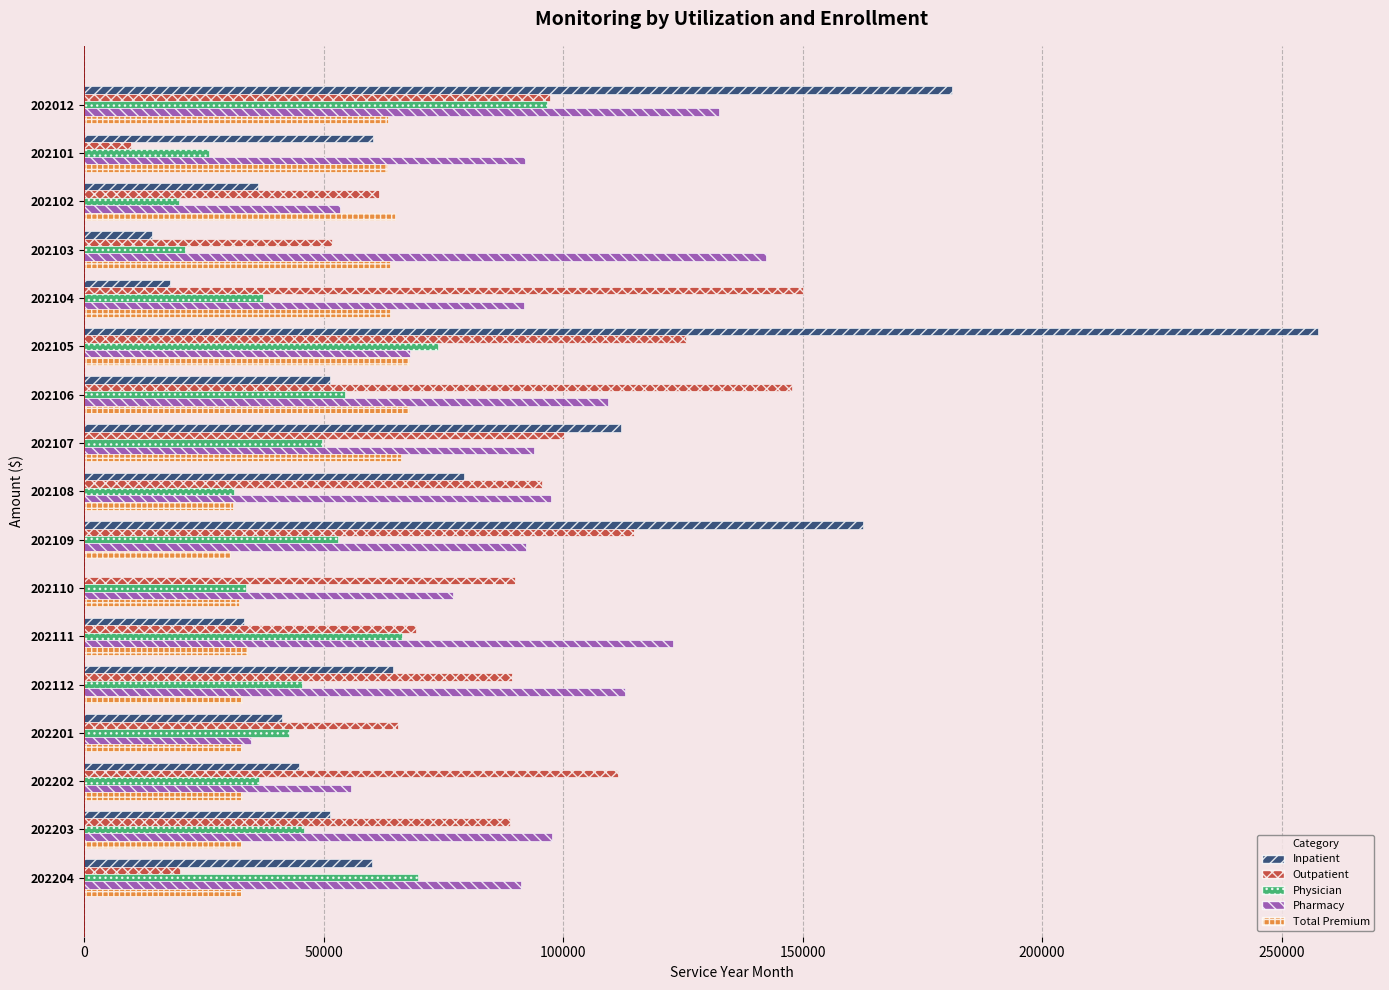

What is the average value of the Total Premium series?

47841.0